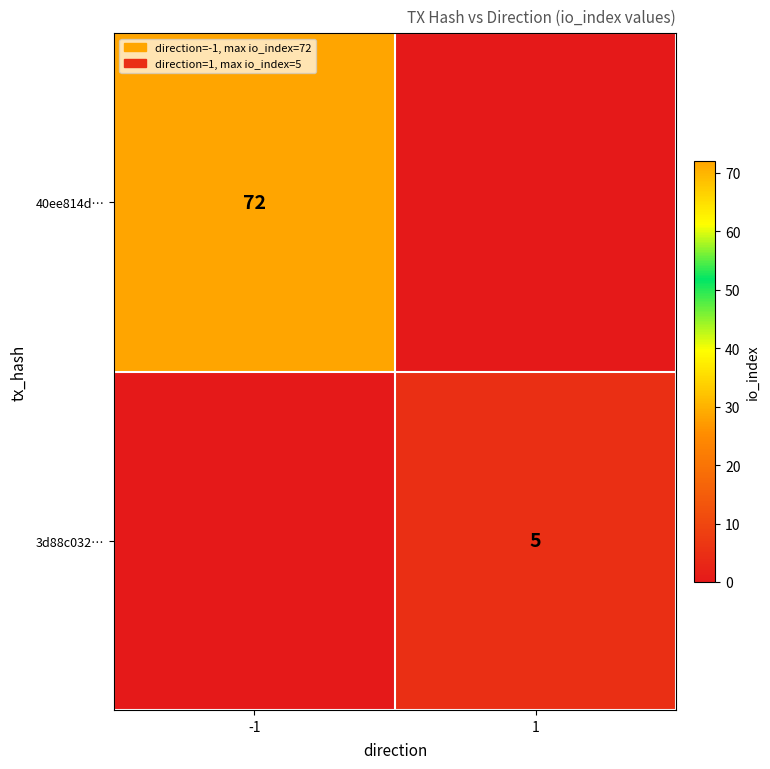

True or false: 40ee814d… has a value of 72 at -1.

True